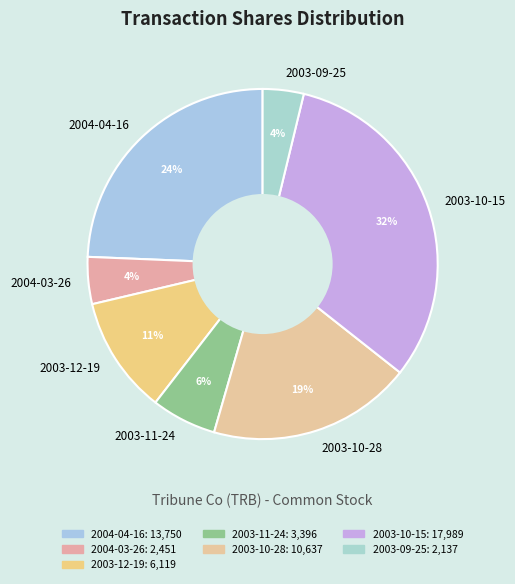

Which category has the biggest portion of the pie?

2003-10-15